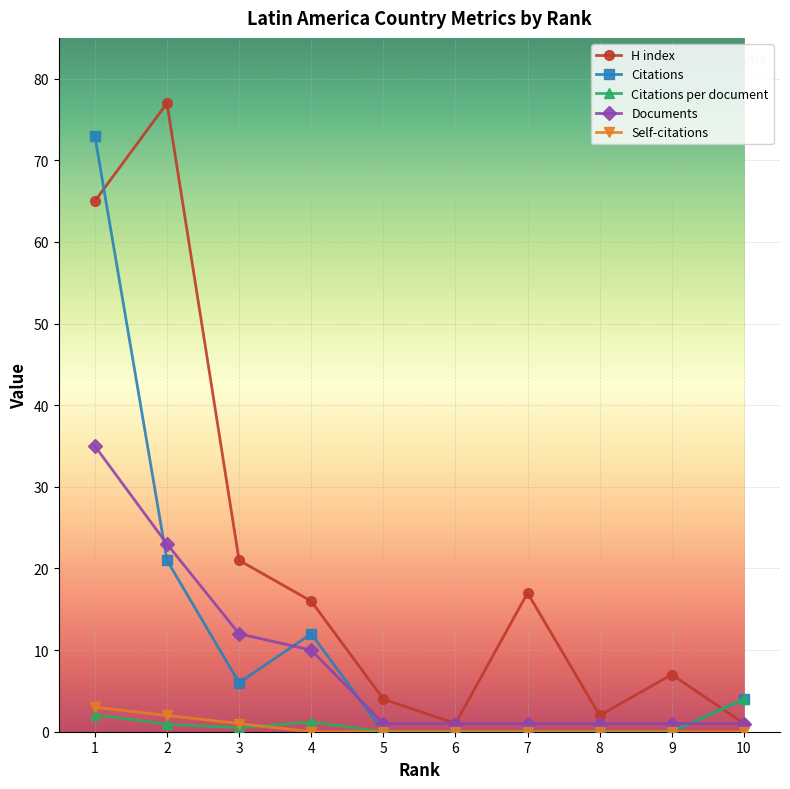

At which label is Citations per document closest to 2?

1